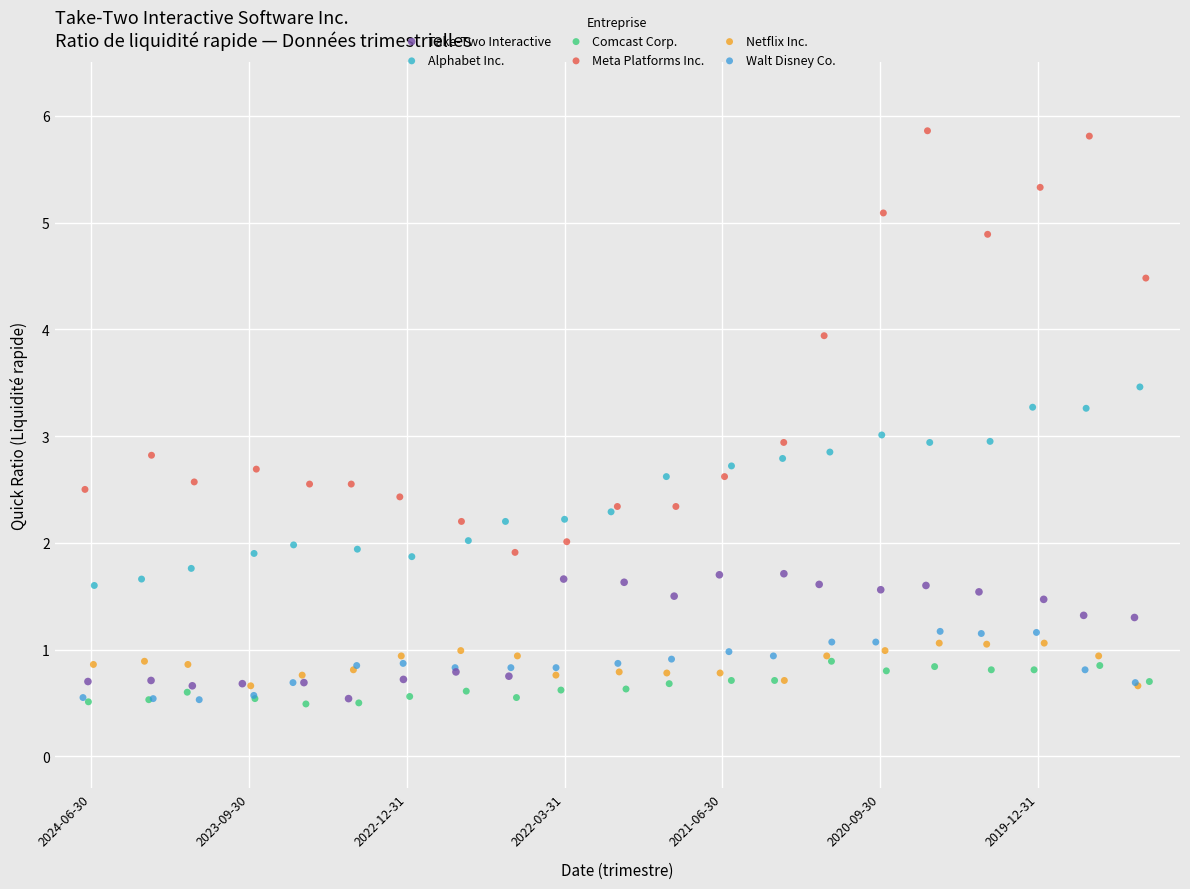

Which series has the widest spread of Y values?

Meta Platforms Inc.